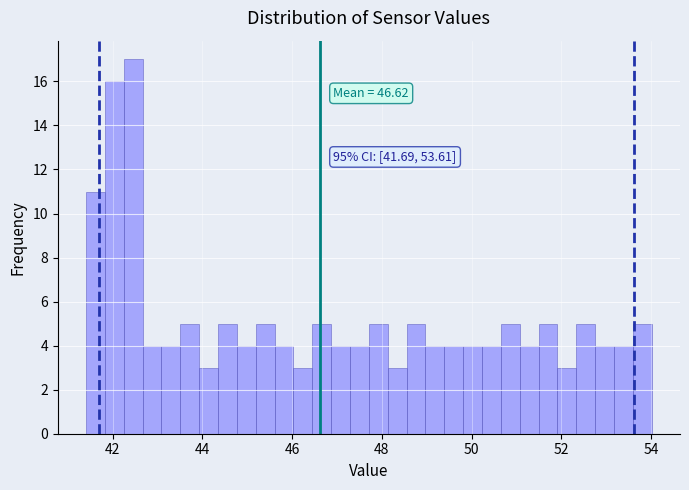

Around what value on the x-axis is the tallest bar? Give the approximate position of its centre, as read against the axis.

42.4